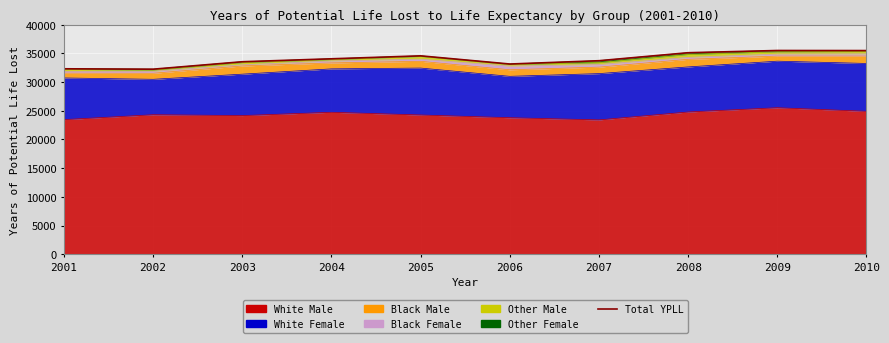

Is it true that the value at 2009 is 35501?

True